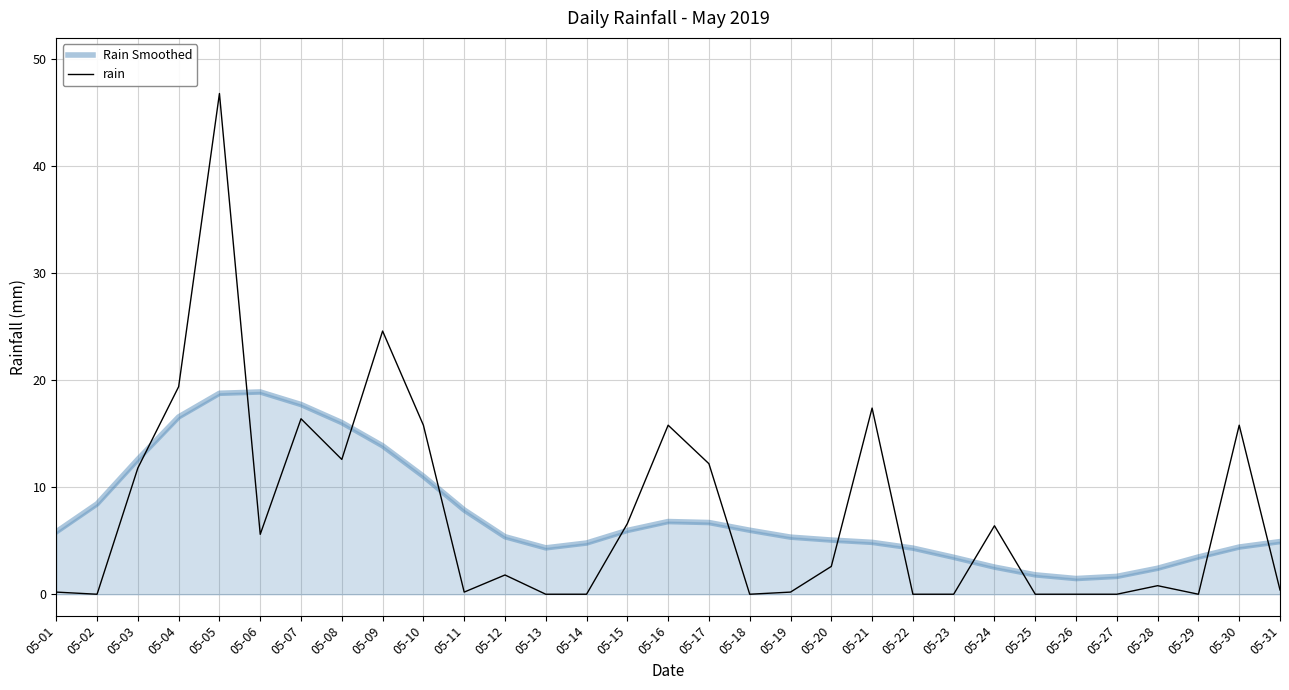

Is the value of rain at 05-02 greater than the value of Rain Smoothed at 05-12?

No